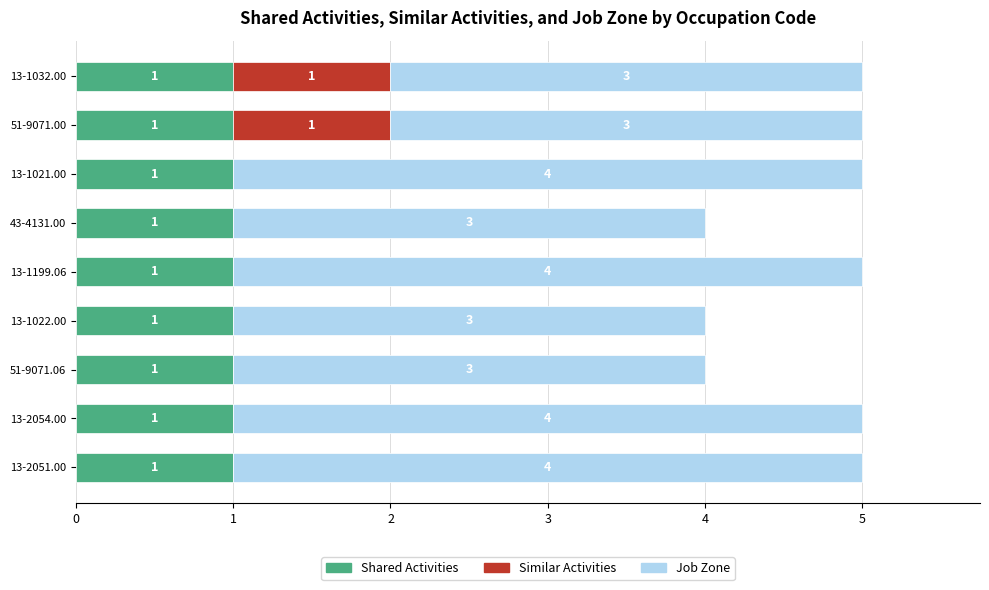

What is the total value across all series at 13-1032.00?

5